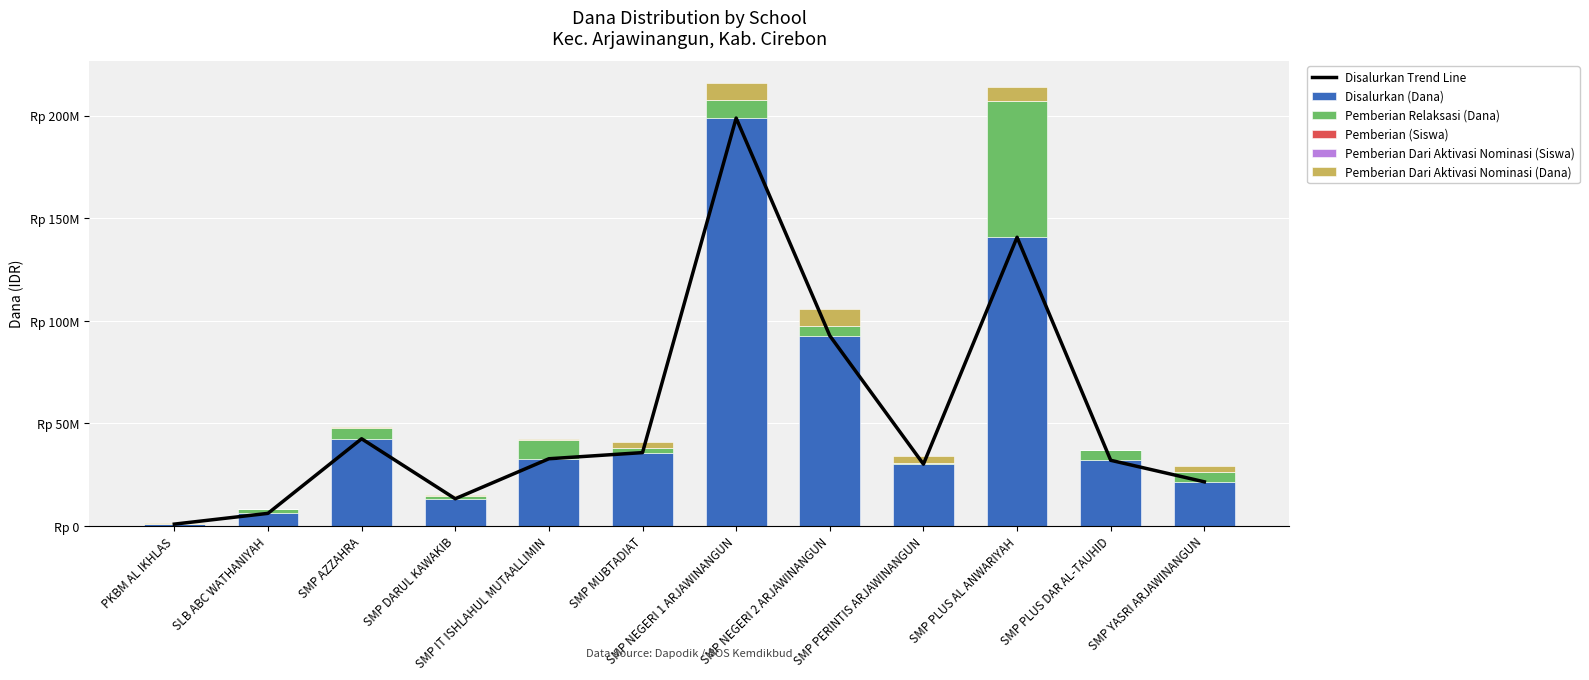

What is the difference between the highest and lowest values at PKBM AL IKHLAS?

750000